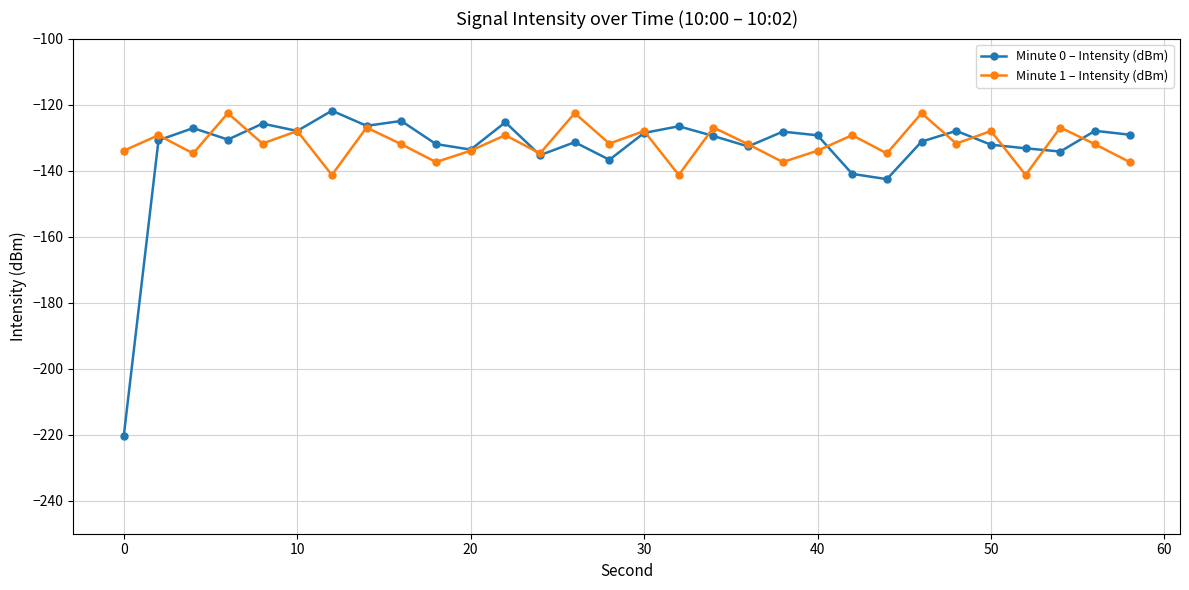

What is the highest value of the Minute 1 – Intensity (dBm) series?

-122.6